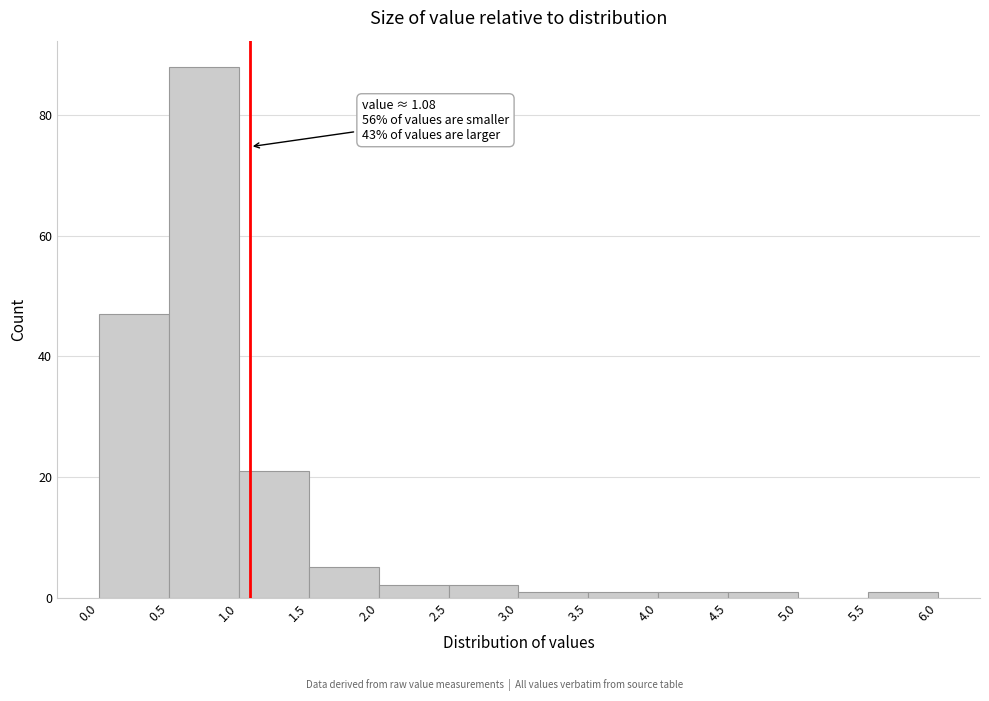

Which range on the x-axis has the tallest bar?

0.5 to 1.0